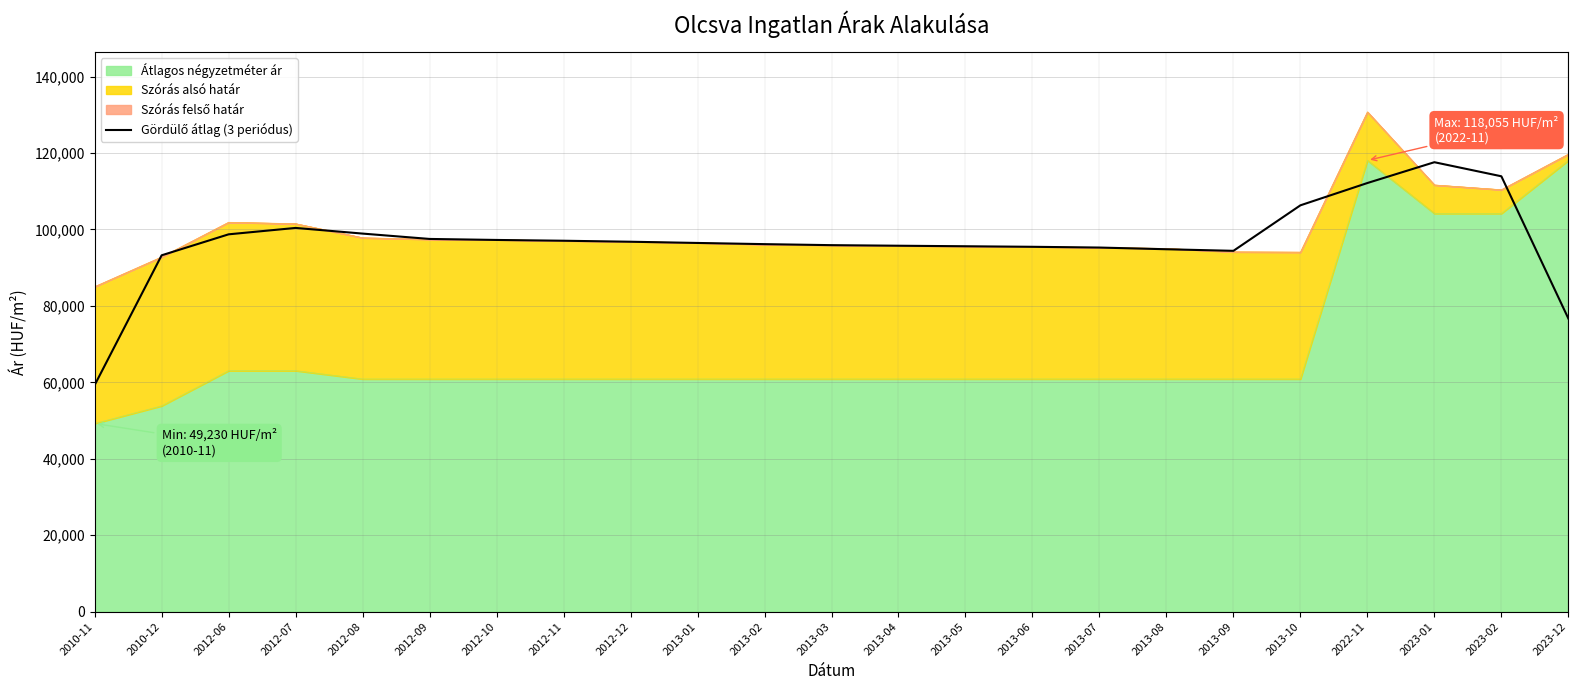

Reading left to right, transcribe all the data shown in this chart.

59270.3	93226.3	98715.7	100389.0	98907.0	97508.3	97243.0	97039.0	96776.7	96457.7	96148.0	95881.7	95732.7	95592.3	95452.3	95255.7	94810.3	94398.3	106302.7	112137.0	117580.0	113899.7	76690.7